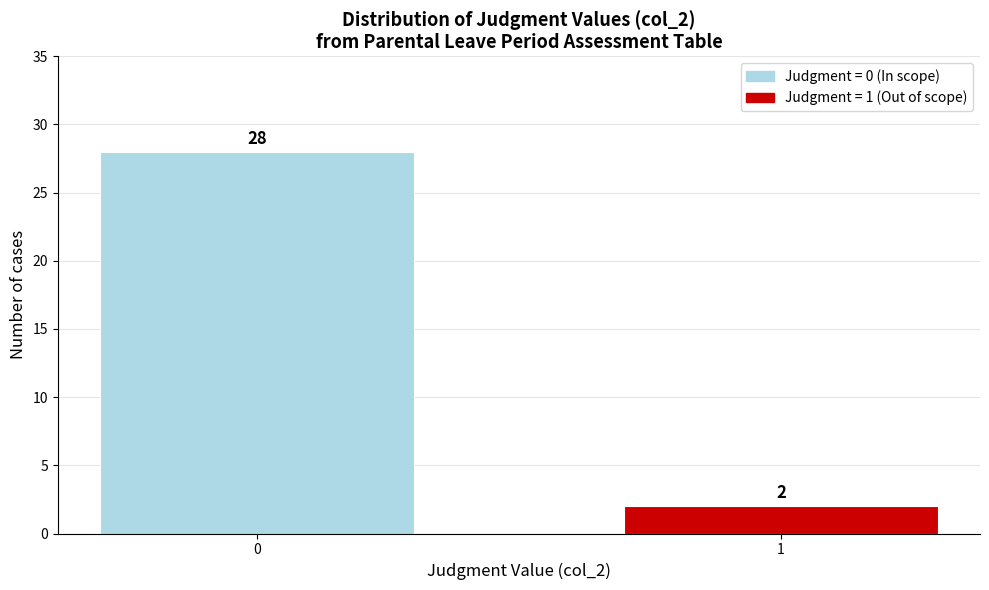

Reading left to right, what are all the values shown in this chart?

0=28	1=2